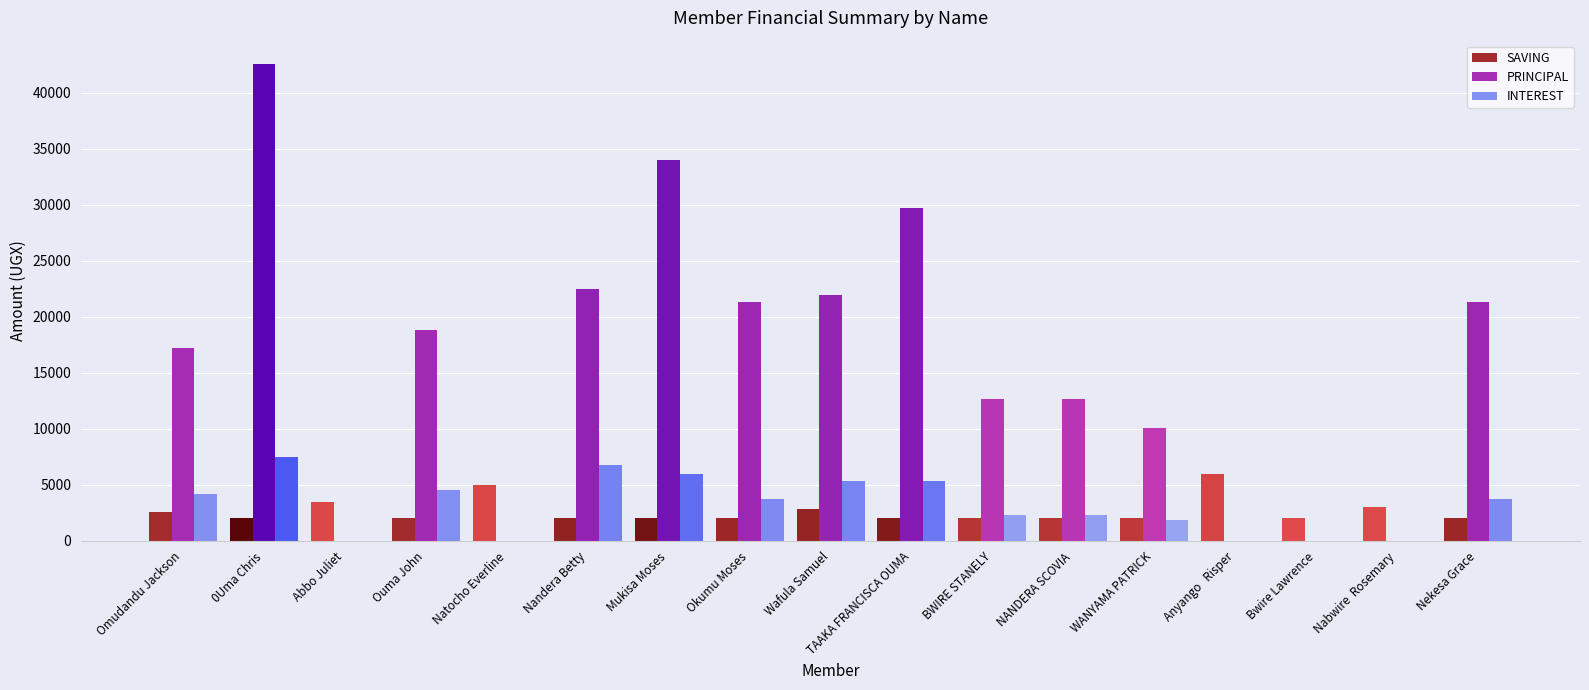

What is the maximum value shown in the chart?

42500